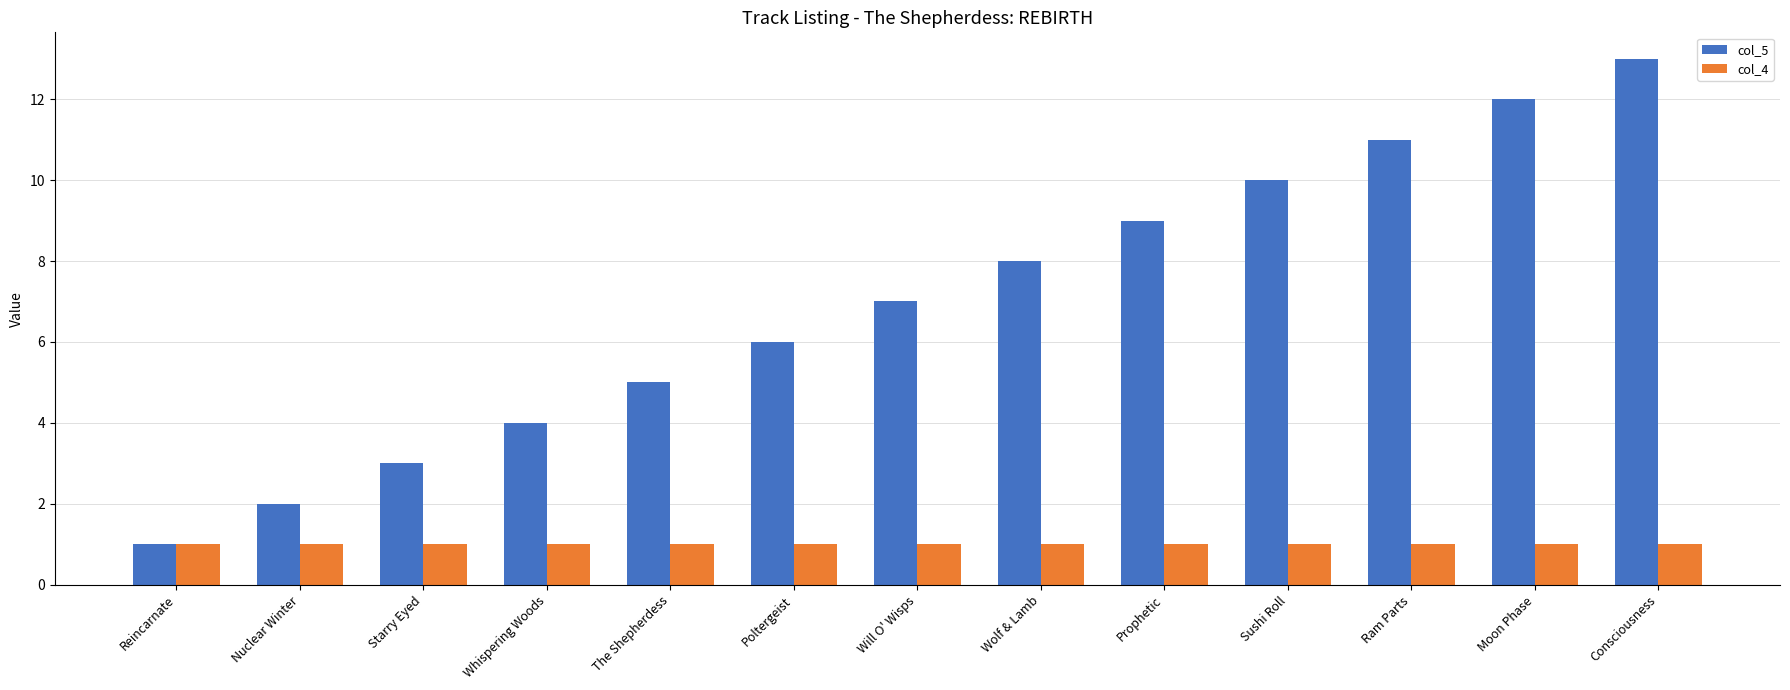

Rank the series by their average value, from lowest to highest.

col_4, col_5